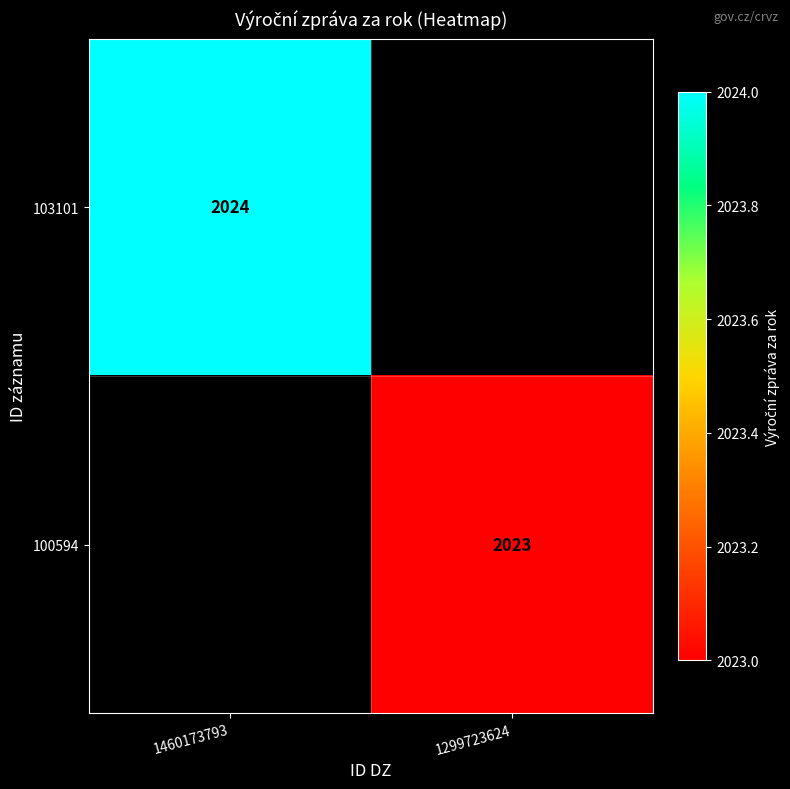

Is it true that 103101 equals 3251 at 1460173793?

False